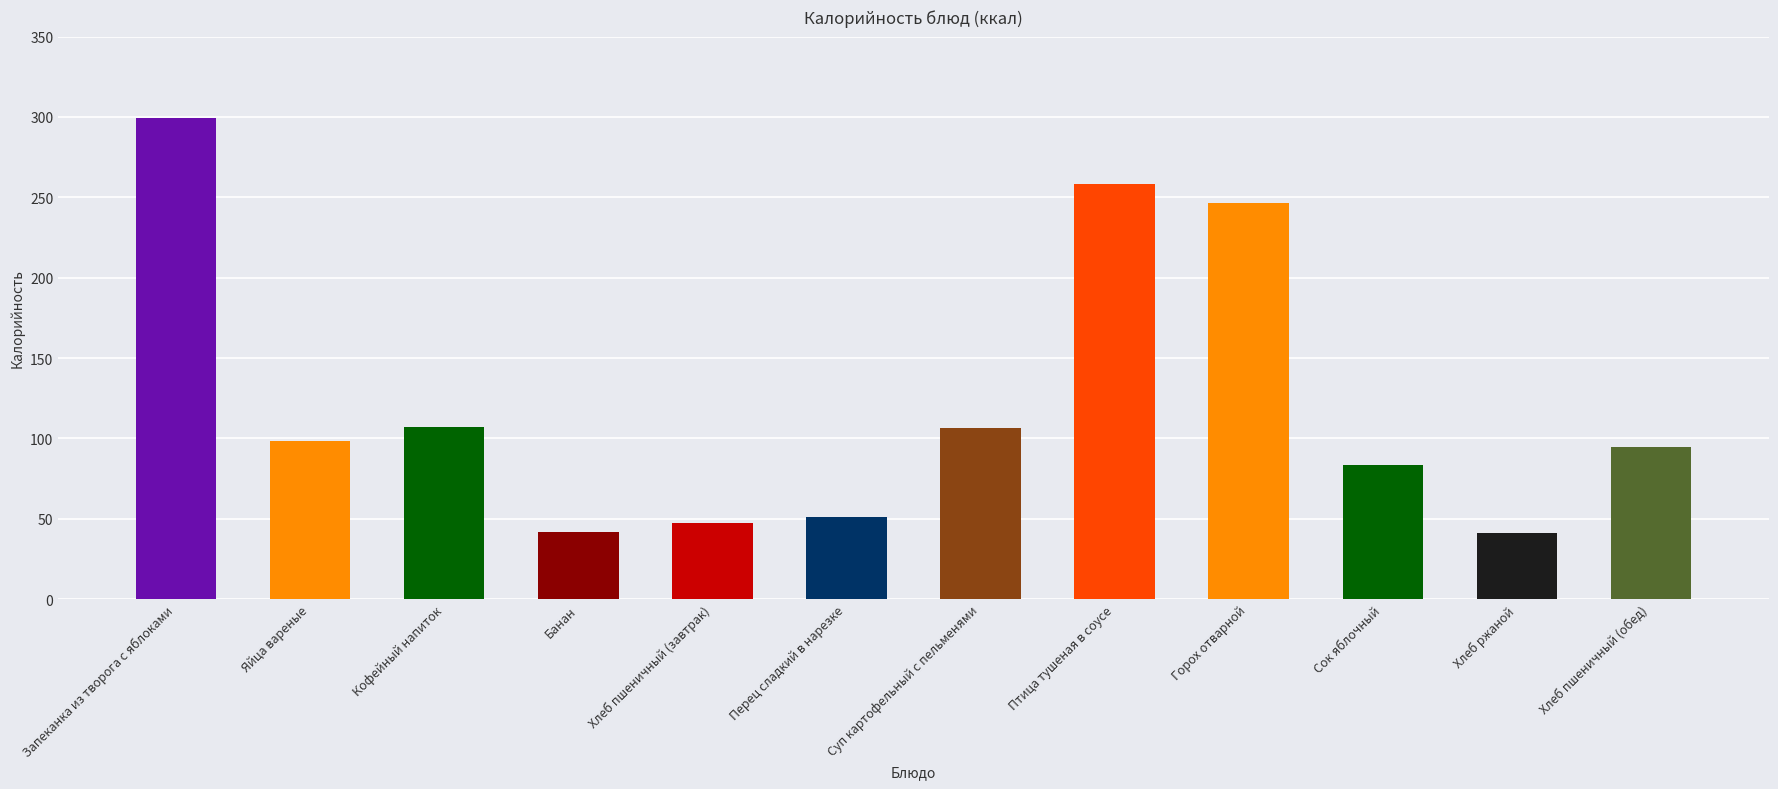

What is the difference between the values at Хлеб пшеничный (завтрак) and Сок яблочный?

36.0